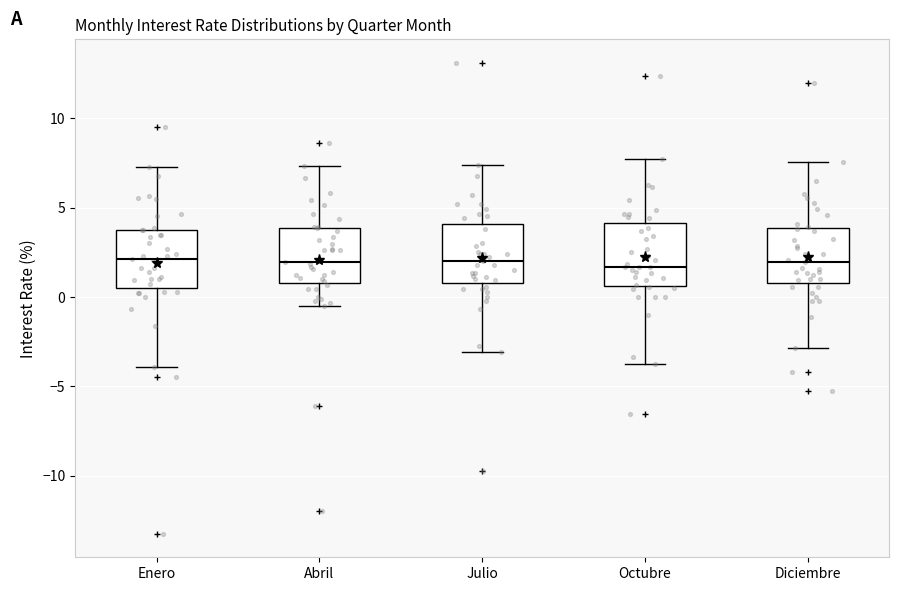

Reading left to right, read every box against the y-axis: the position of its median line, the range the box covers, and the ends of its whiskers. The values are not printed on the chart, so give them approximately, as read against the axis.

Enero: median 2.0, box 0.5 to 3.5, whiskers -4.0 to 7.5
Abril: median 2.0, box 1.0 to 4.0, whiskers -0.5 to 7.5
Julio: median 2.0, box 1.0 to 4.0, whiskers -3.0 to 7.5
Octubre: median 1.5, box 0.5 to 4.0, whiskers -4.0 to 7.5
Diciembre: median 2.0, box 1.0 to 4.0, whiskers -3.0 to 7.5